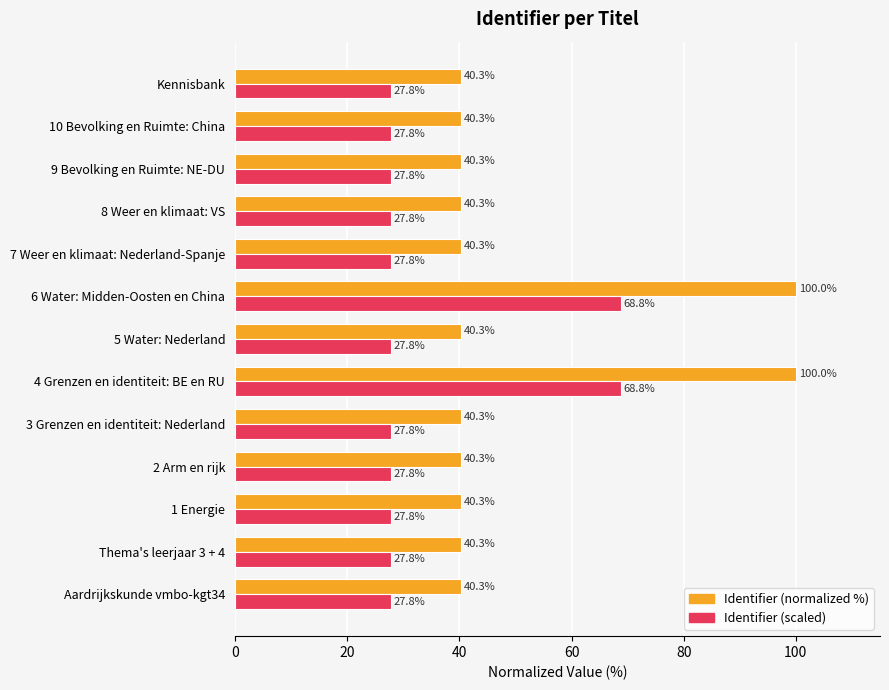

Is the value of Identifier (normalized %) at Aardrijkskunde vmbo-kgt34 greater than the value of Identifier (scaled) at 3 Grenzen en identiteit: Nederland?

Yes